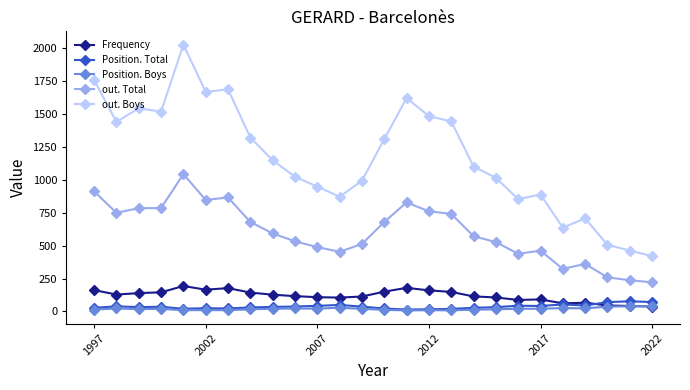

True or false: Frequency has more than 0 points higher than both neighbors.

True